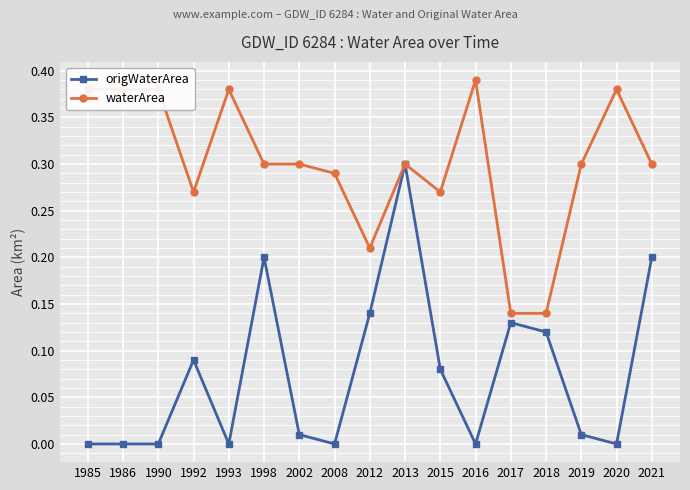

Which series has the largest range (max minus min)?

origWaterArea